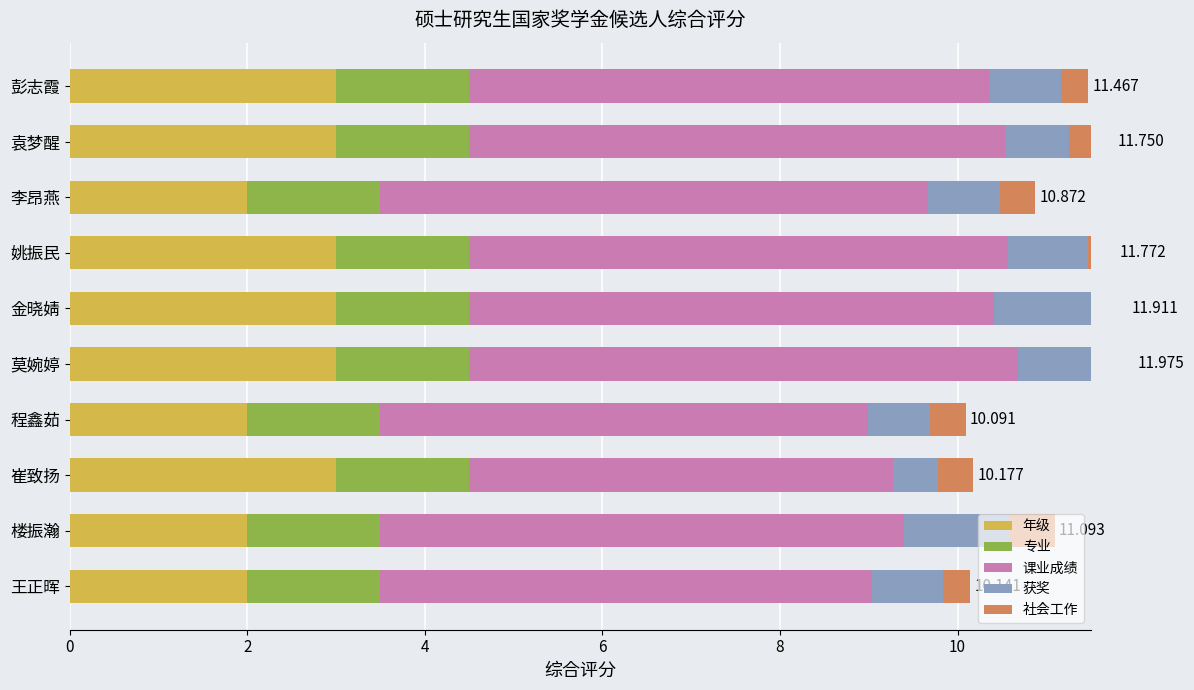

Which series has the largest total across all categories?

课业成绩